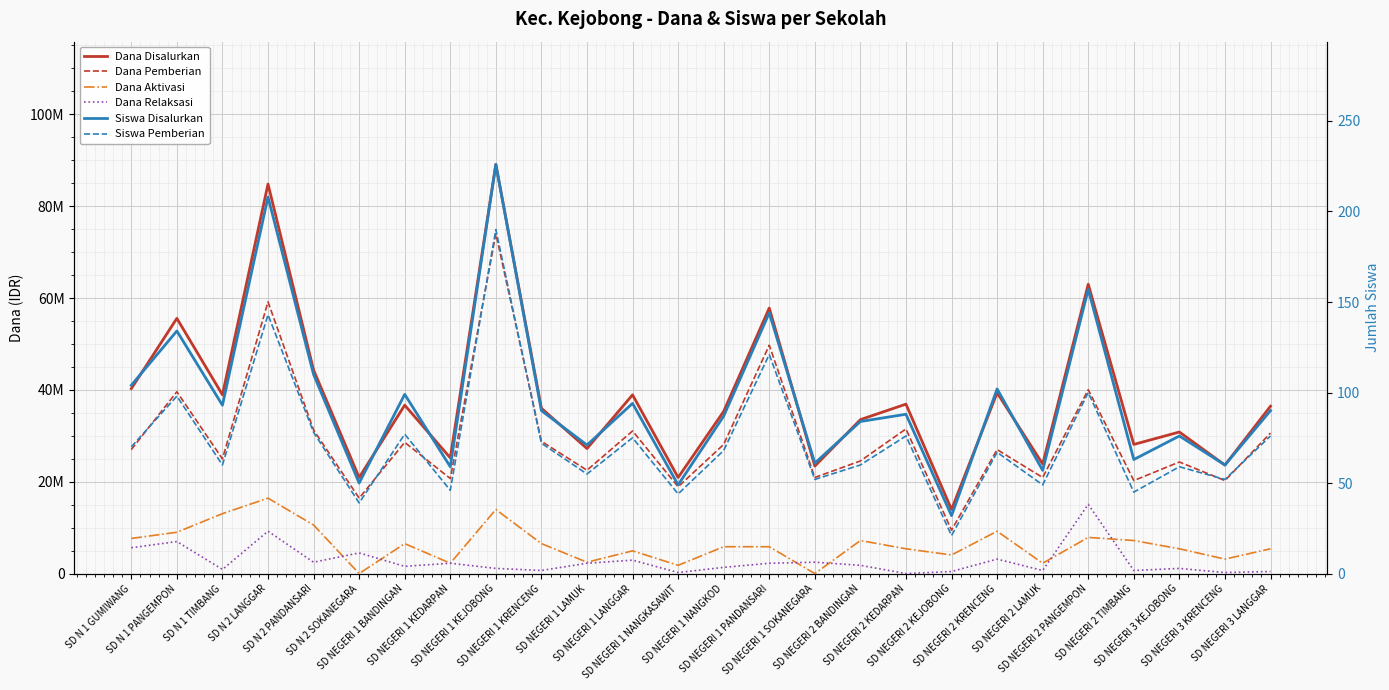

At which label does Dana Relaksasi first exceed 1800000?

SD N 1 GUMIWANG